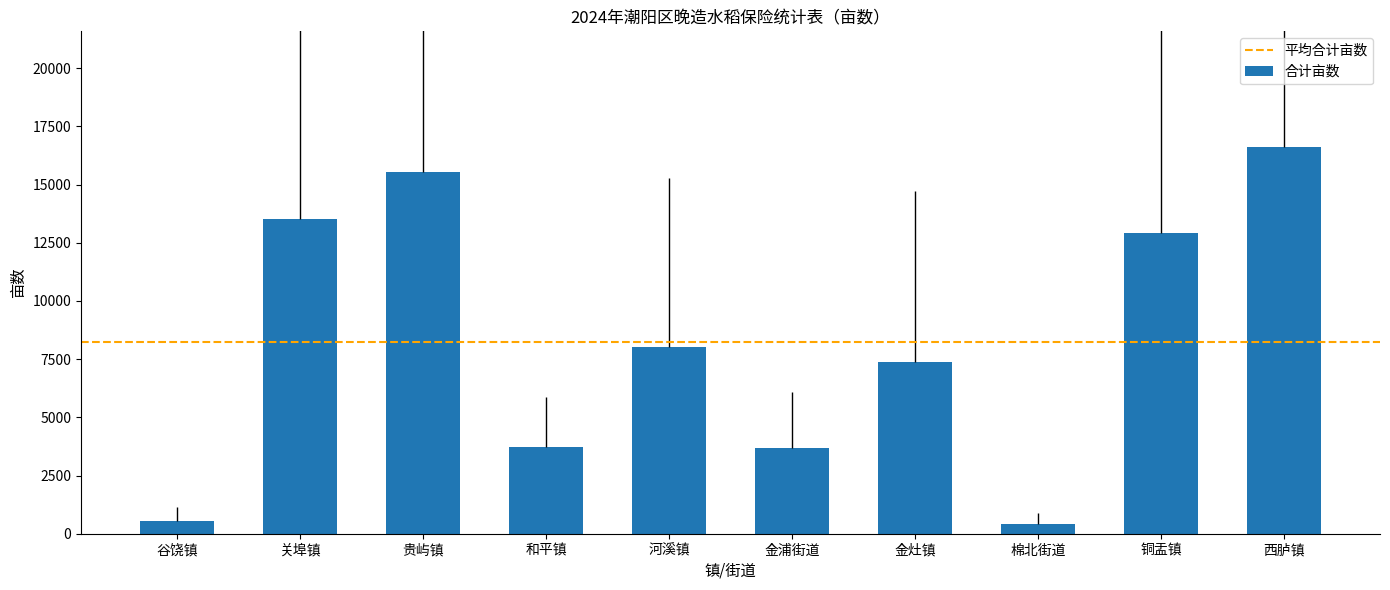

How many categories are shown in the chart?

10